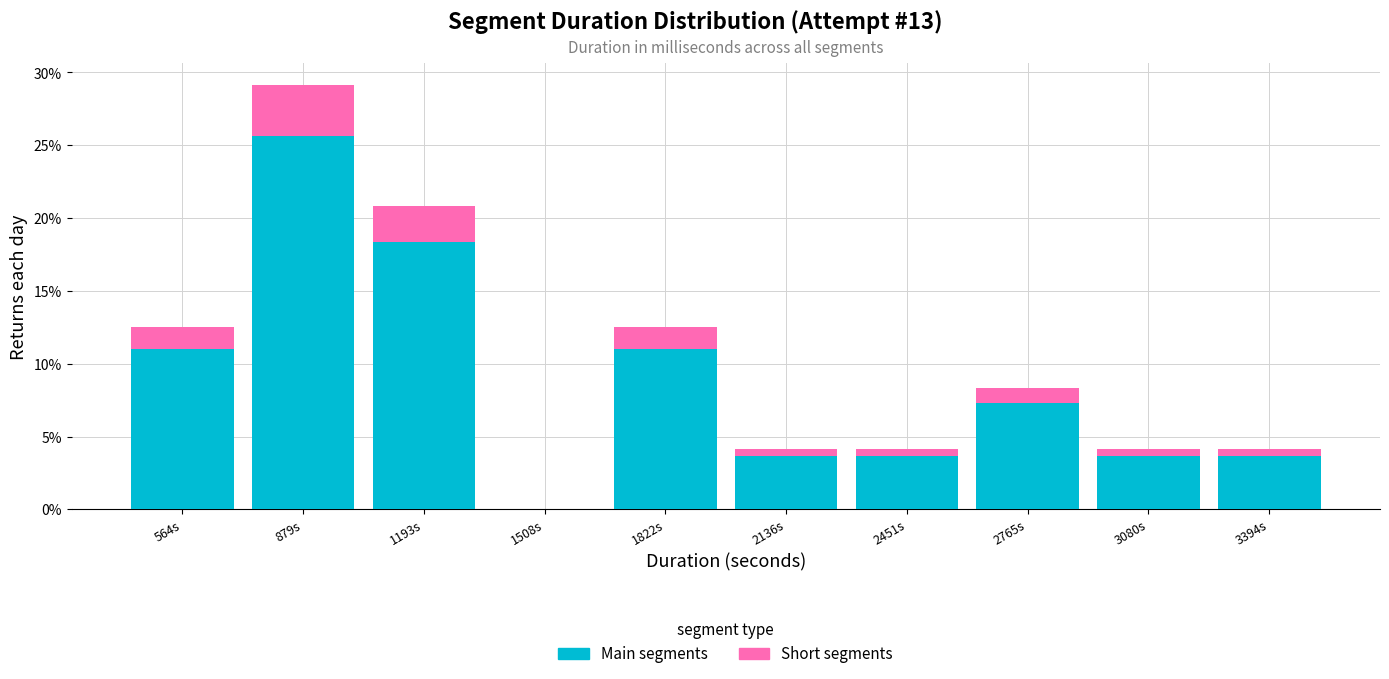

At which category is the sum across all series the highest?

879s